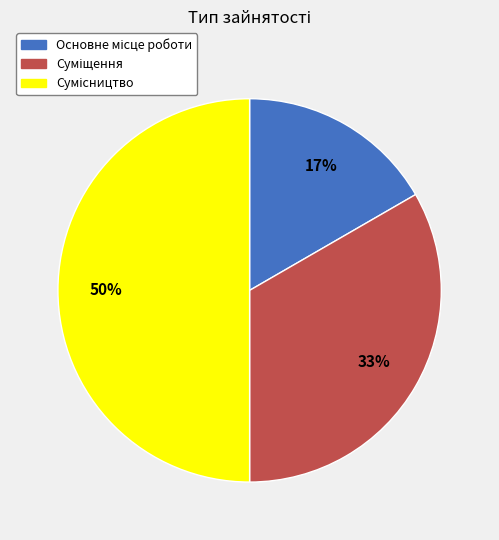

To the nearest percent, what is the average slice percentage?

33%